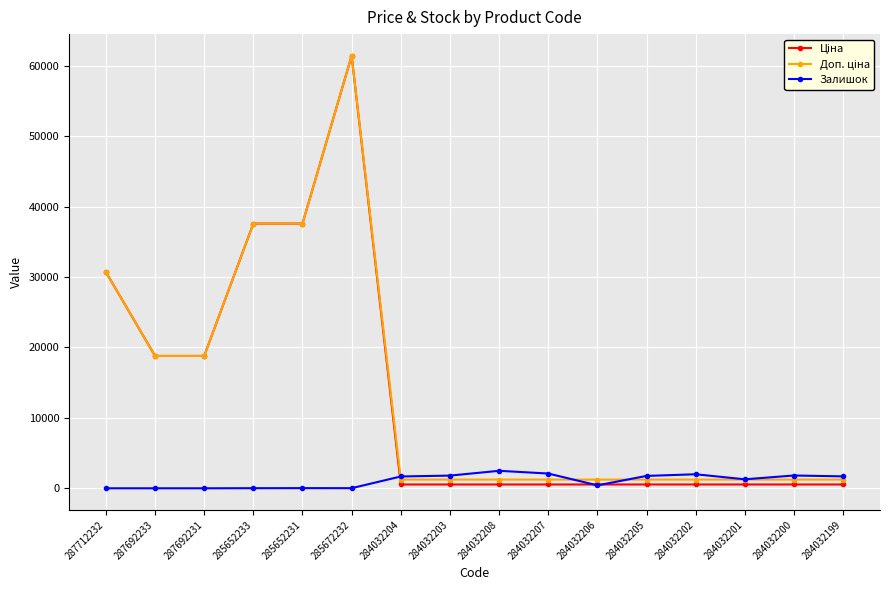

At how many categories does at least one series exceed 7685?

6